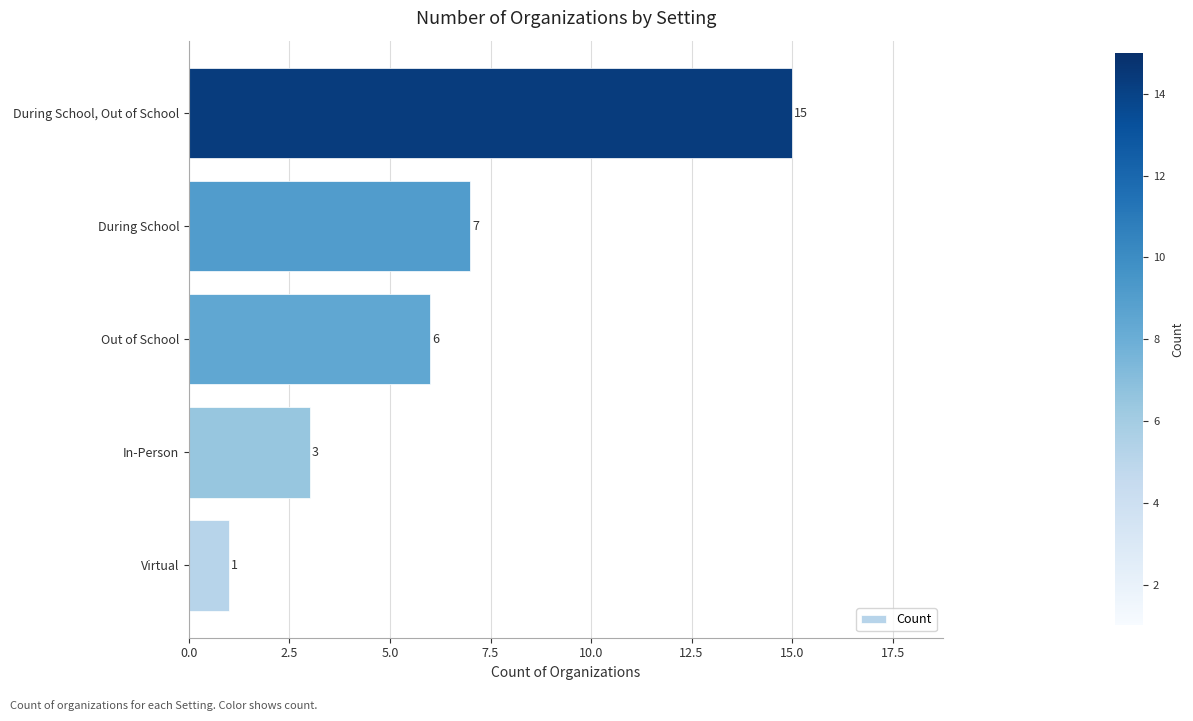

The value at In-Person is 1. True or false?

False